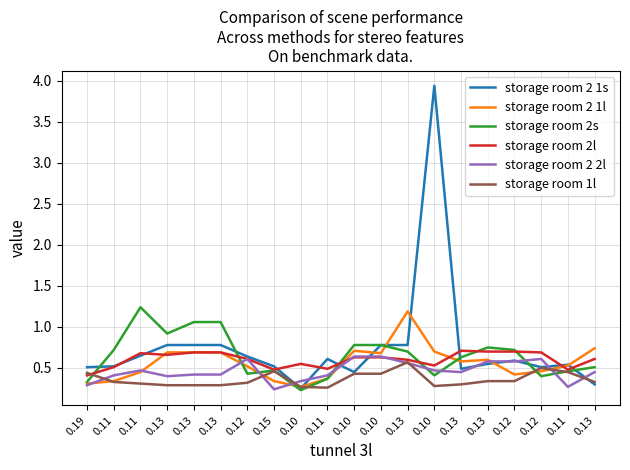

Which series changed the most between 0.11 and 0.10?

storage room 2 1s